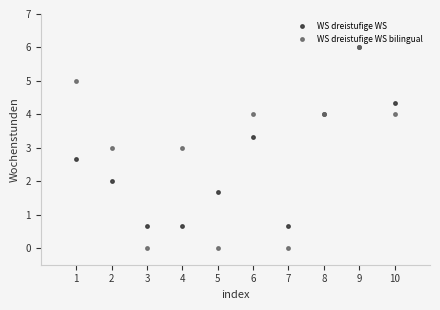

What are all the series names shown in the legend?

WS dreistufige WS, WS dreistufige WS bilingual